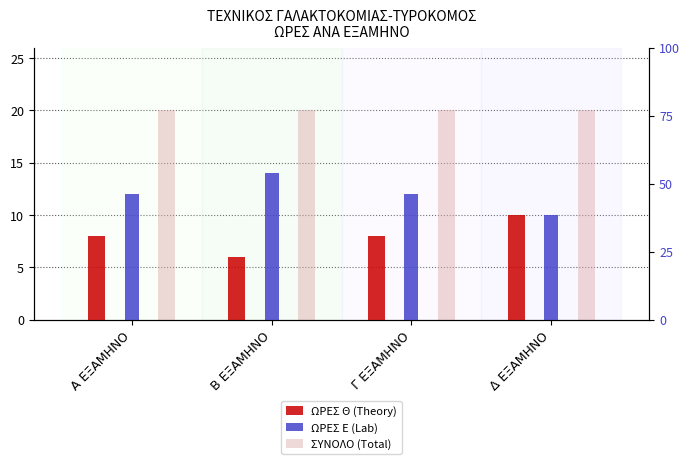

True or false: ΣΥΝΟΛΟ (Total) has a value of 6 at Β ΕΞΑΜΗΝΟ.

False